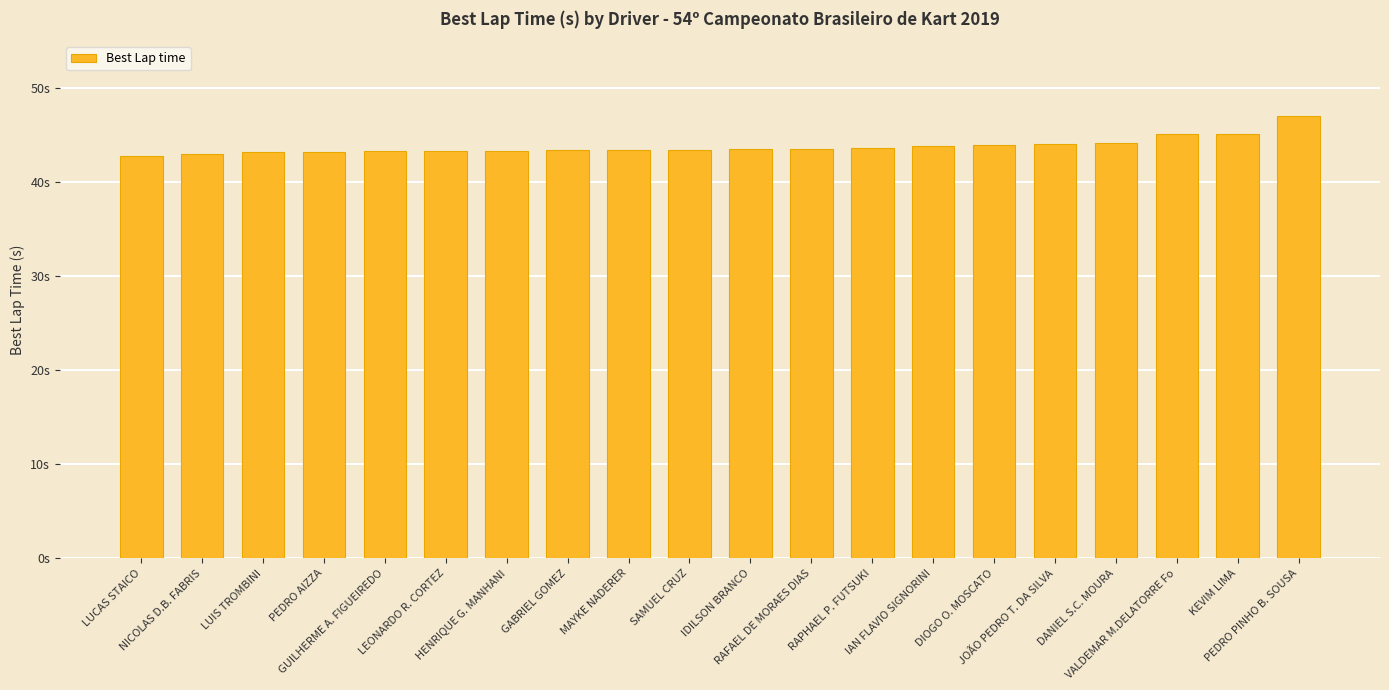

Does the chart contain any negative values?

No